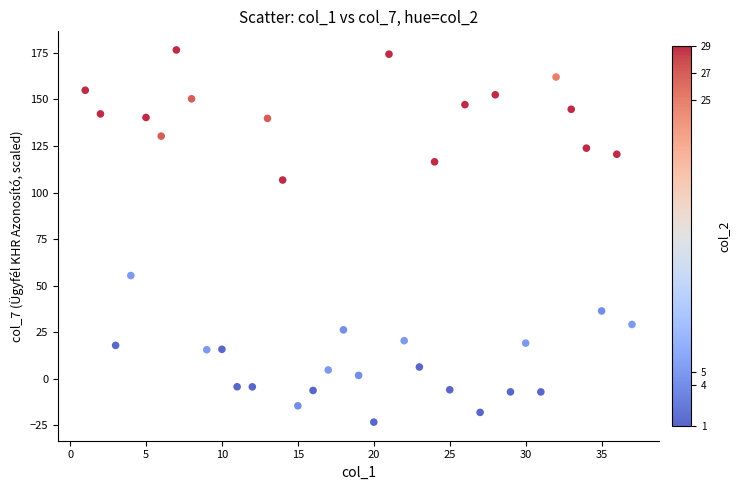

What is the range of X values (max minus min)?

36.0